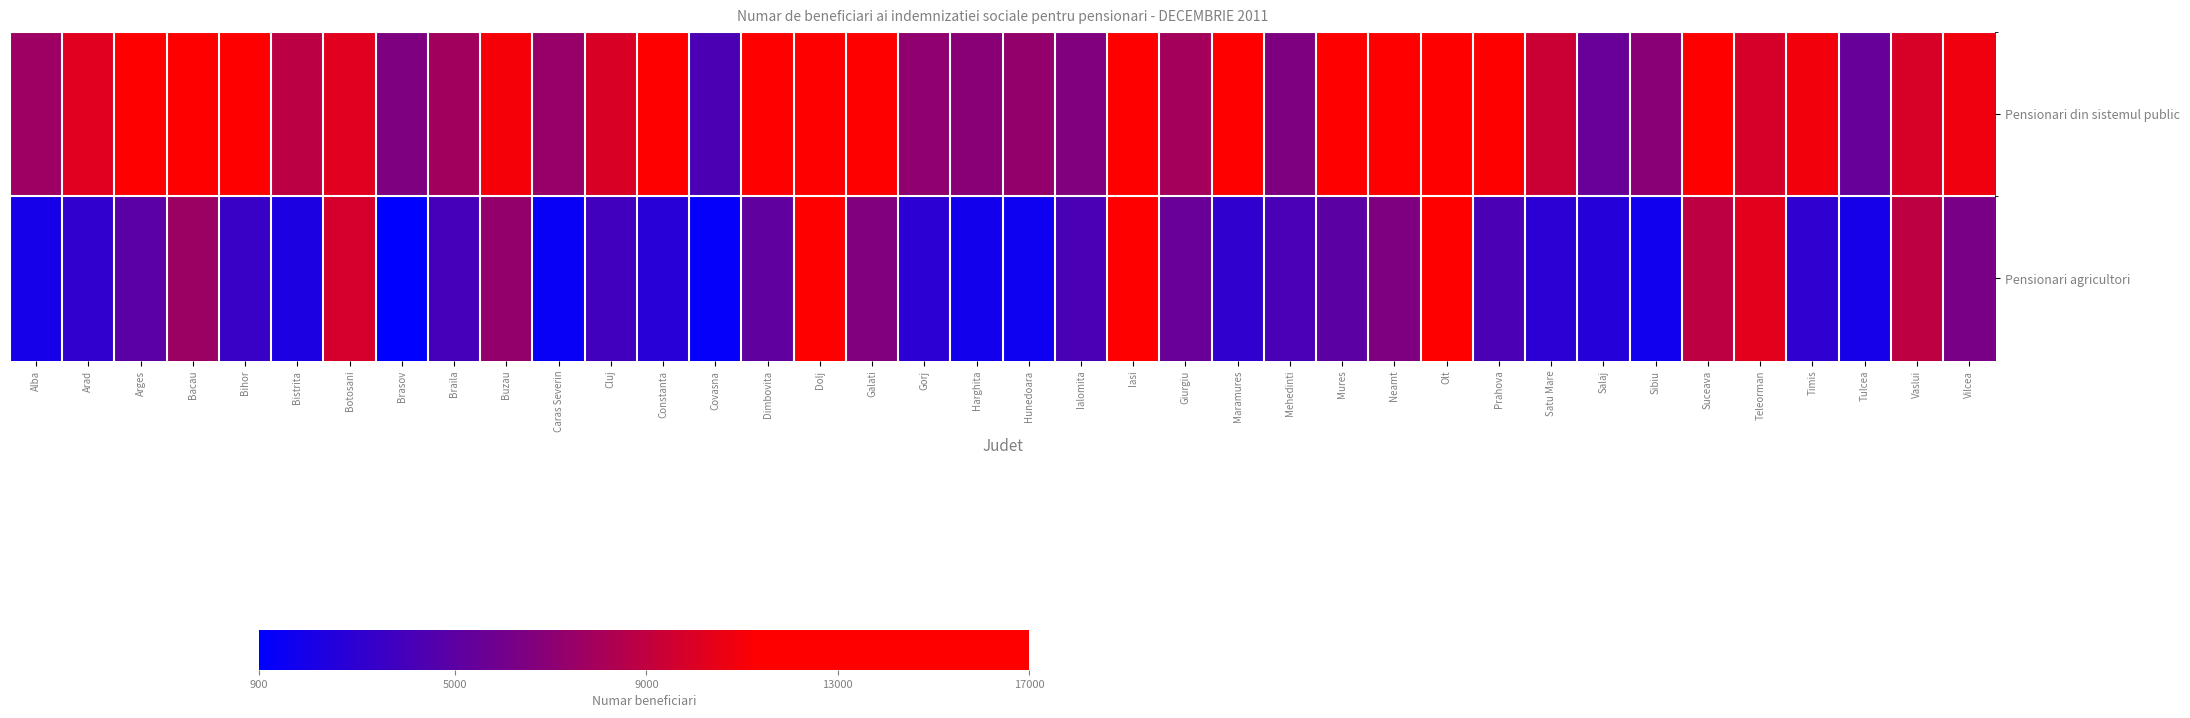

Which has a higher value, Giurgiu or Bihor?

Bihor